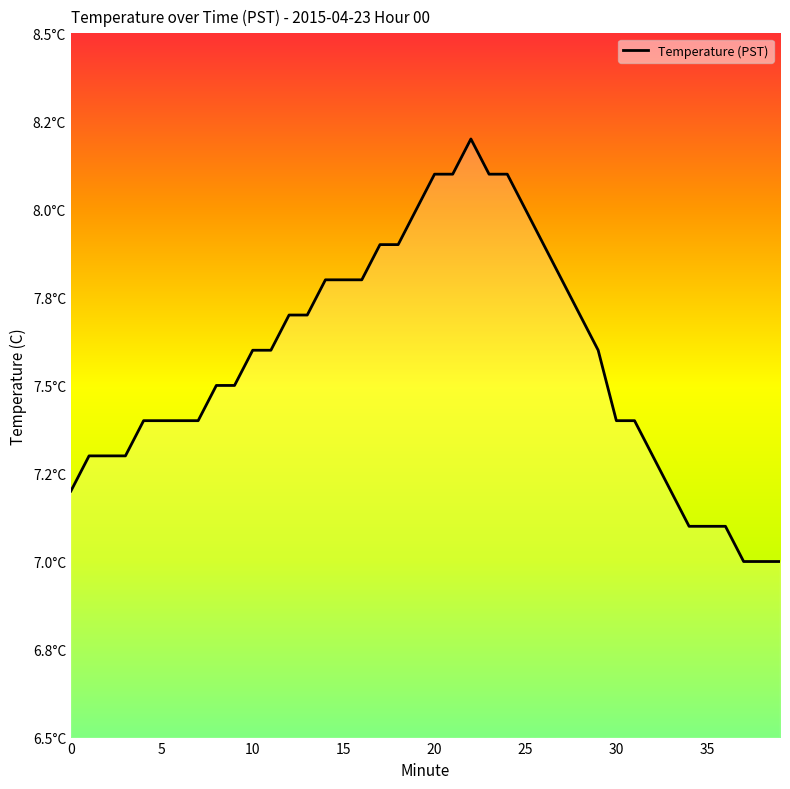

Does the chart display data point markers on the line(s)?

No